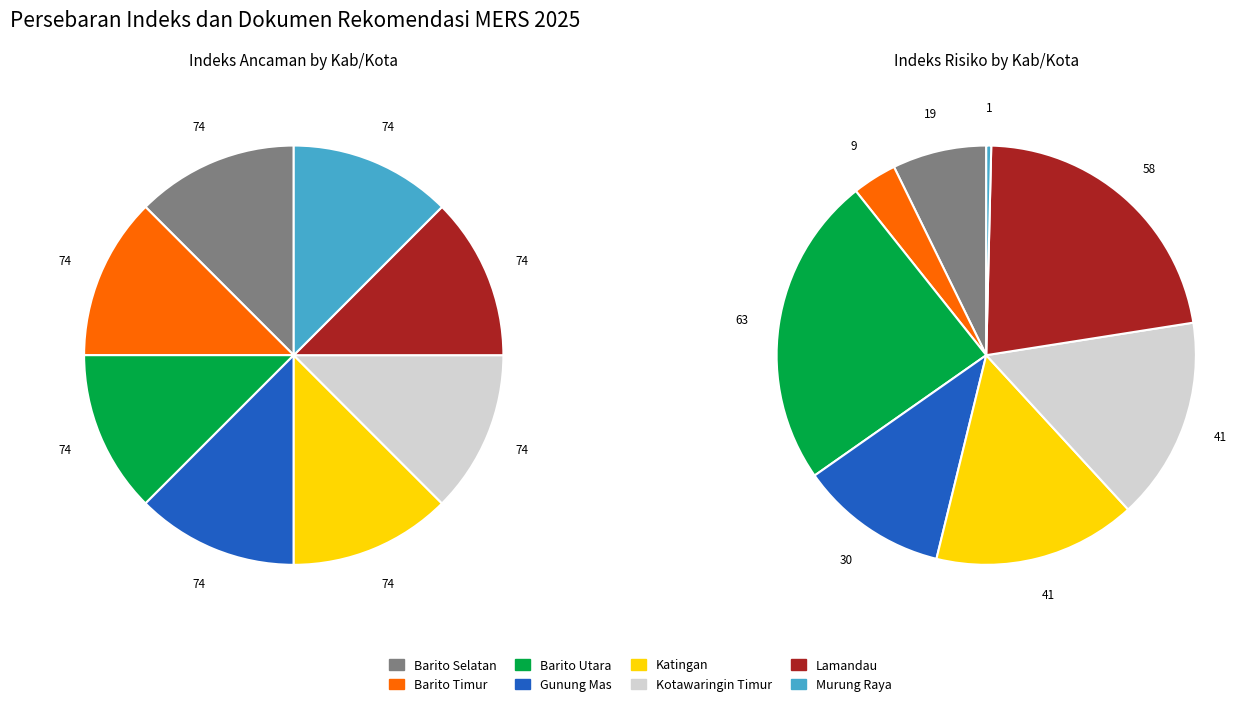

Count the number of slices in the pie.

8